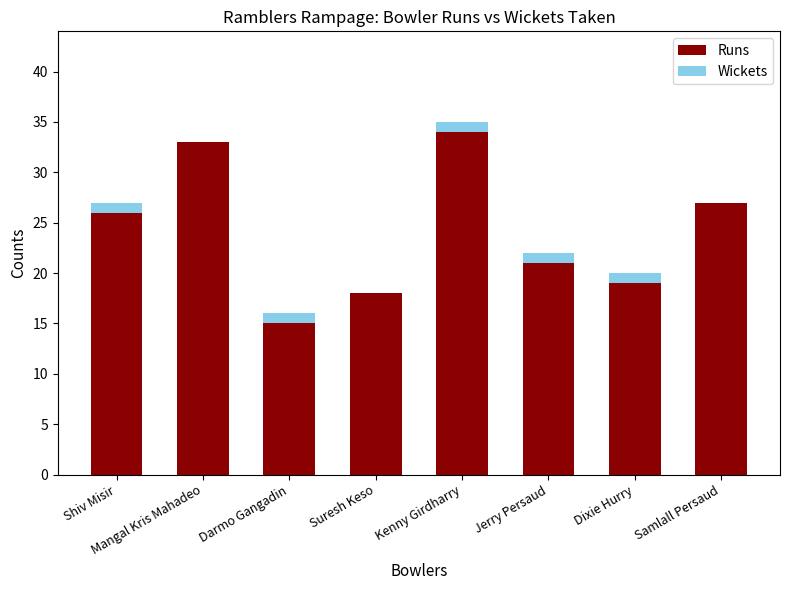

How many categories are shown in the chart?

8